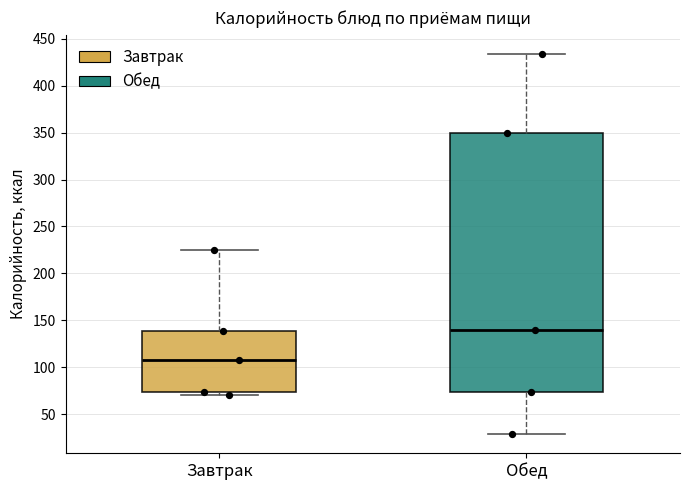

Reading left to right, transcribe this box plot: for each box, give where its median line is, the range the box spans, and where its two whiskers end, as read against the y-axis. The values are not printed on the chart, so give them approximately, as read against the axis.

Завтрак: median 110, box 75 to 140, whiskers 70 to 225
Обед: median 140, box 75 to 350, whiskers 30 to 435